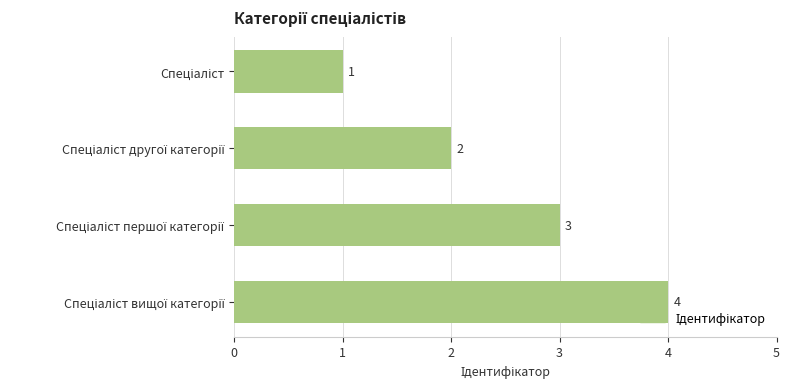

How many values are between 2 and 4?

3